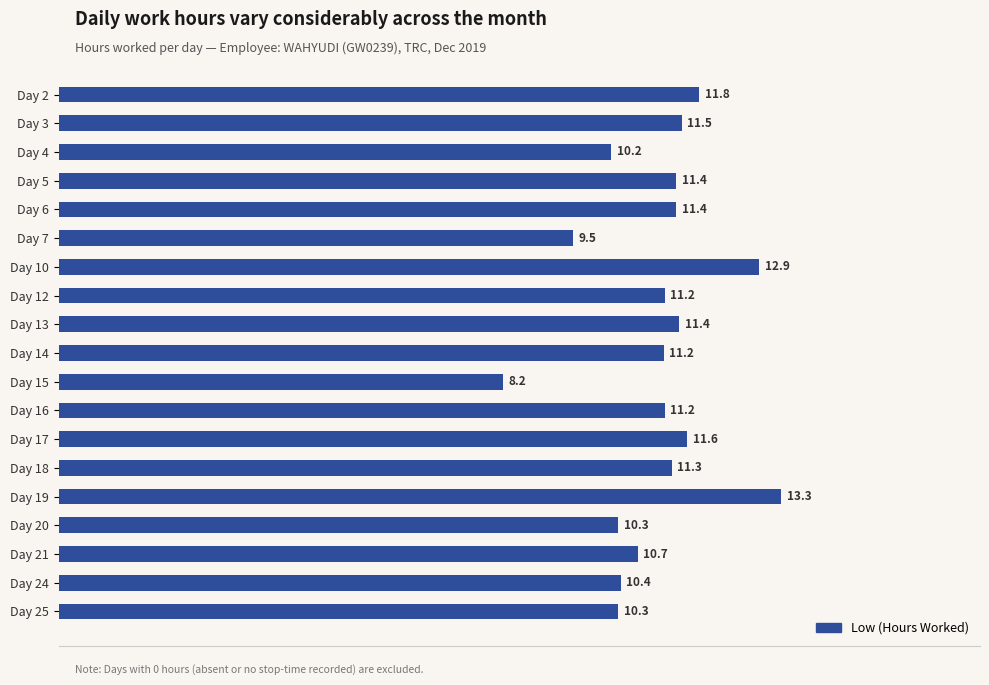

At which label is the value closest to 10?

Day 4